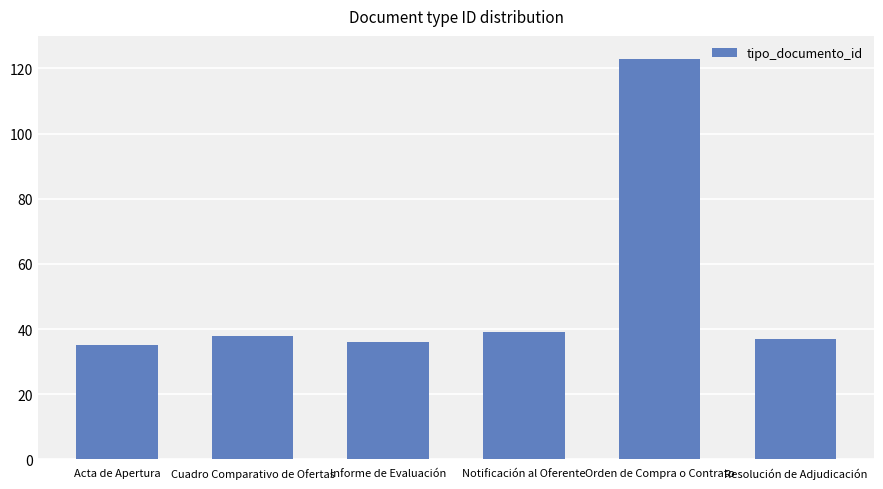

What is the smallest value displayed?

35